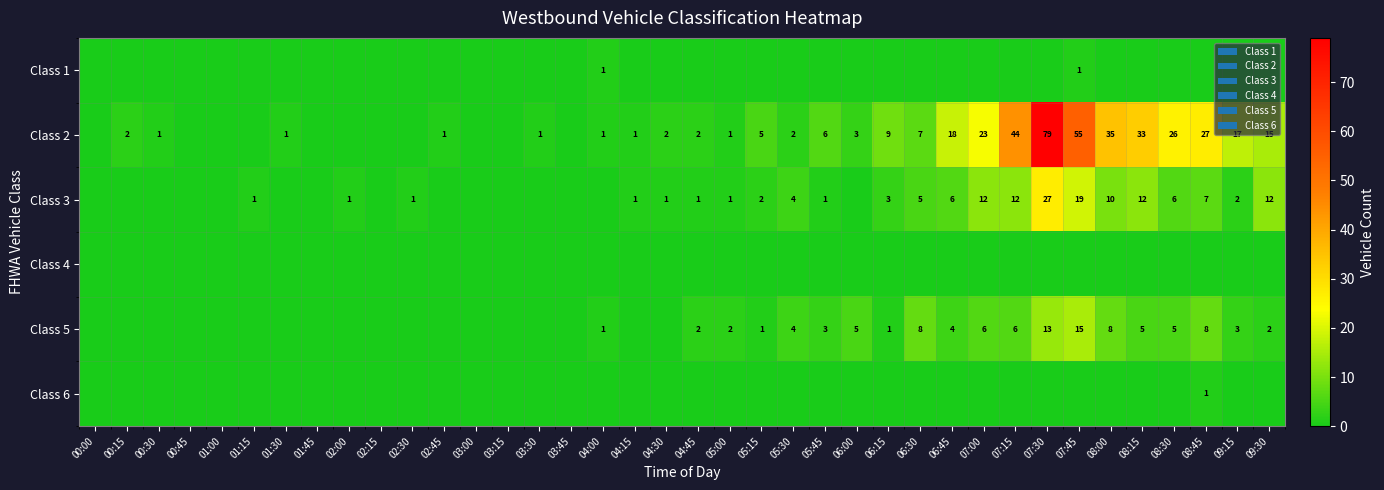

The Class 3 series shows 8 at 07:30. True or false?

False